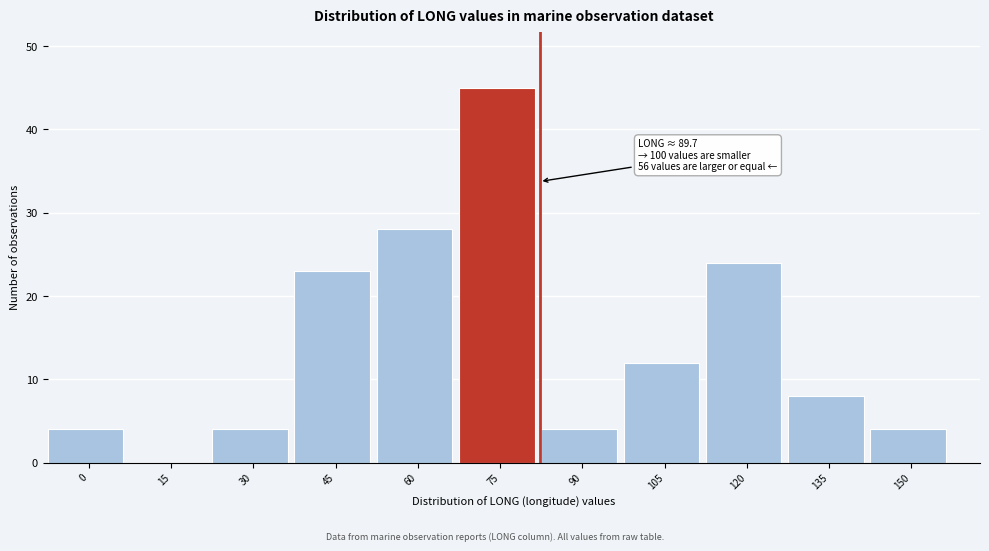

Reading left to right, transcribe all the data shown in this chart.

0=4	15=0	30=4	45=23	60=28	75=45	90=4	105=12	120=24	135=8	150=4